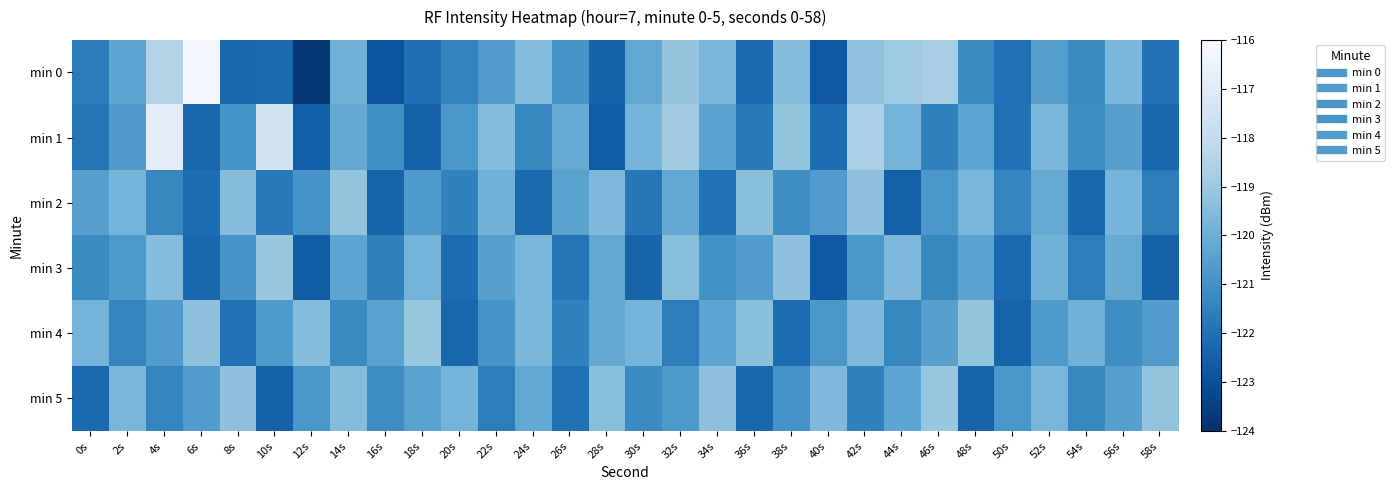

At which category is the sum across all series the highest?

4s